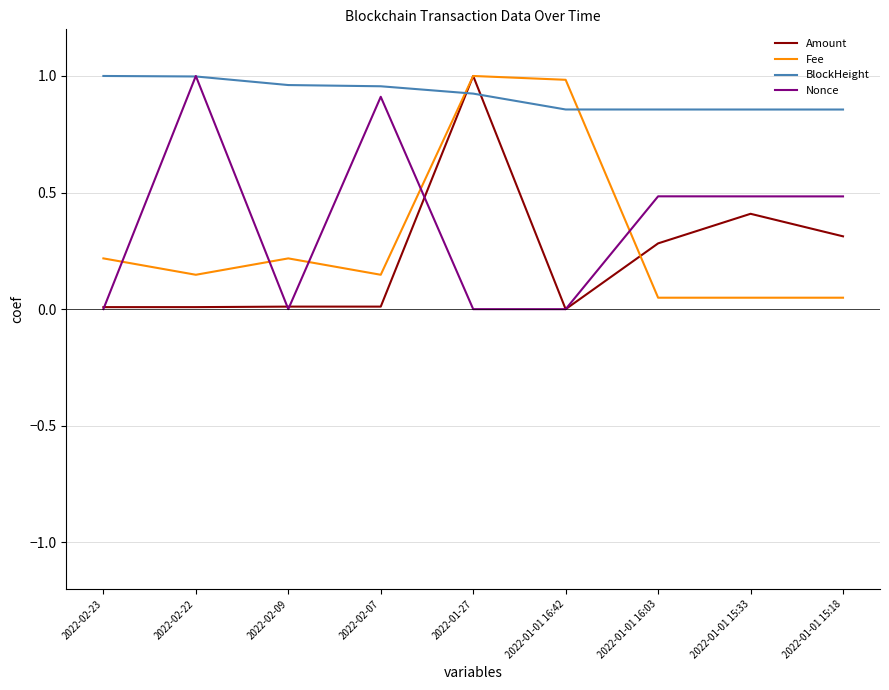

True or false: Fee has a value of 0.0 at 2022-01-01 15:18.

True